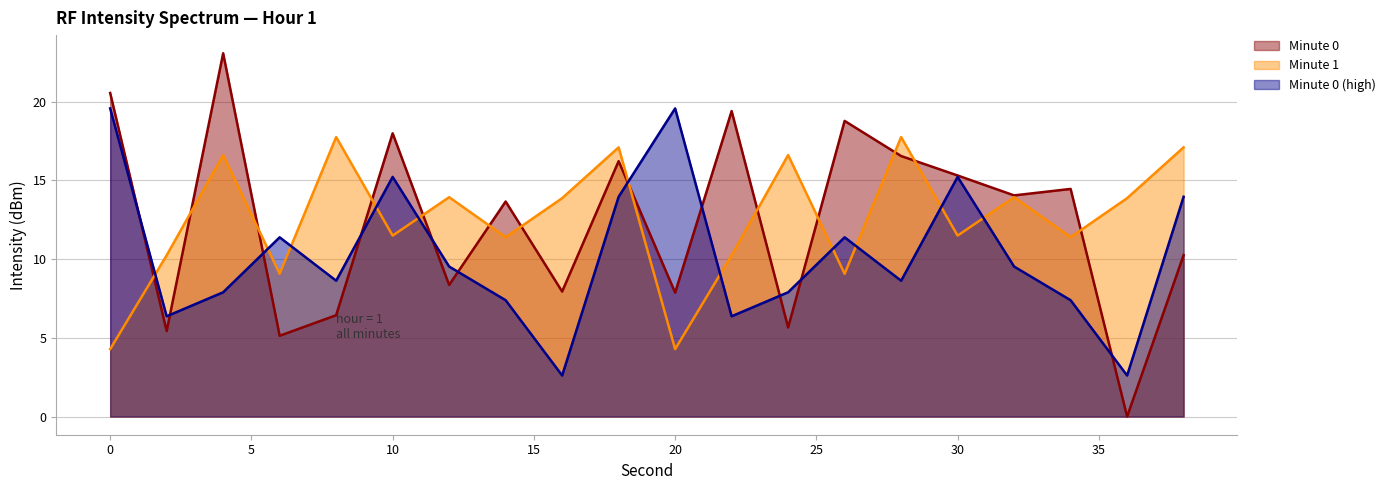

What is the lowest value of the Minute 0 (high) series?

2.6